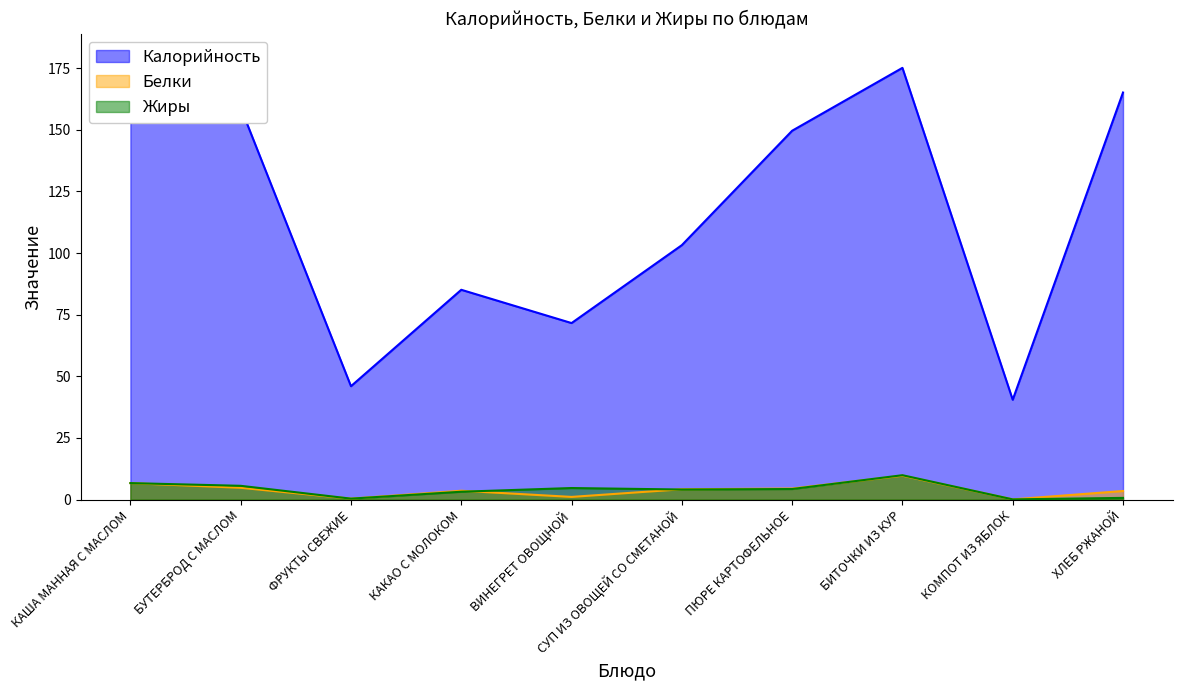

What is the value of the Жиры point at the 9th from the left?

0.1